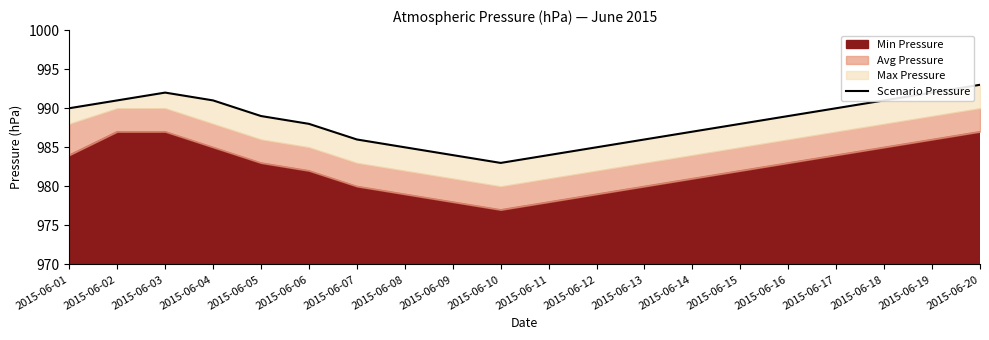

List the labels in order of value, smallest first.

2015-06-10, 2015-06-09, 2015-06-11, 2015-06-08, 2015-06-12, 2015-06-07, 2015-06-13, 2015-06-14, 2015-06-06, 2015-06-15, 2015-06-05, 2015-06-16, 2015-06-01, 2015-06-17, 2015-06-02, 2015-06-04, 2015-06-18, 2015-06-03, 2015-06-19, 2015-06-20